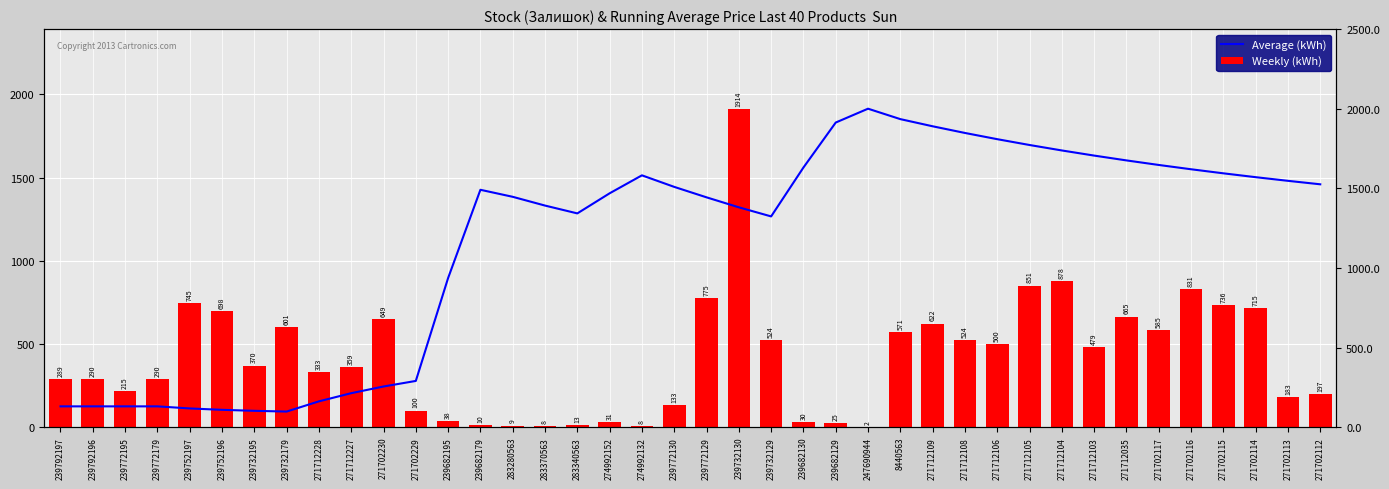

What position from the left is 271702115?

37